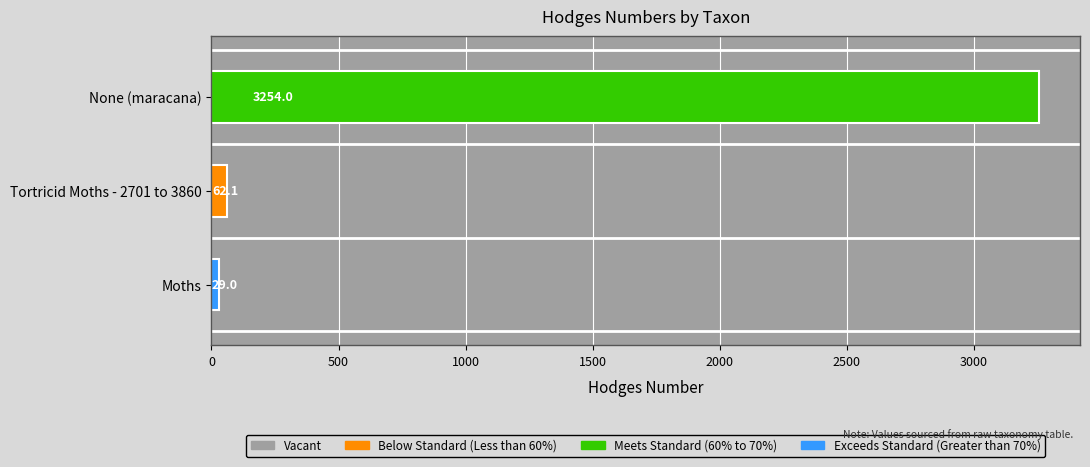

Reading bottom to top, list all the values displayed in this chart.

Moths=29.0	Tortricid Moths - 2701 to 3860=62.1	None (maracana)=3254.0